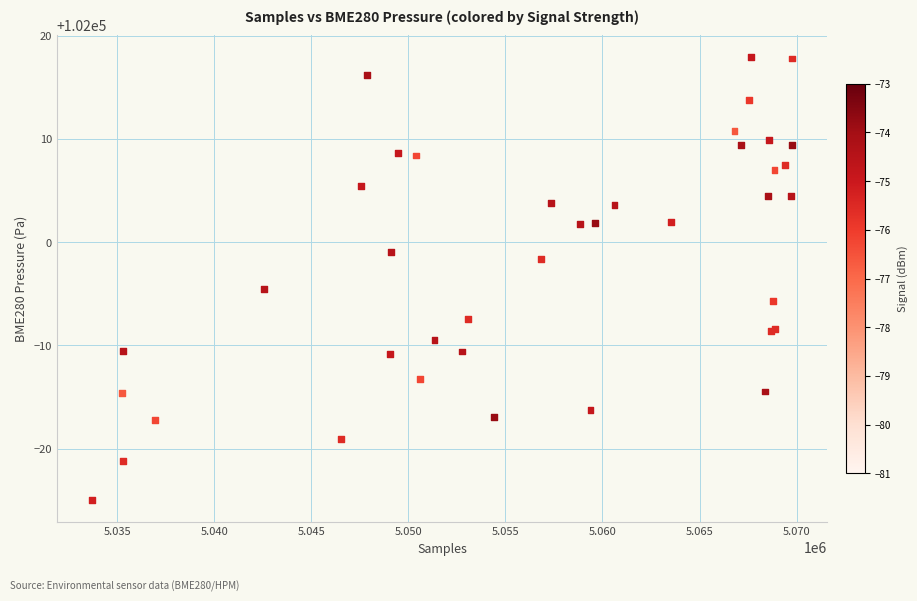

What Y value in the scatter plot is closest to 101996?

101995.4